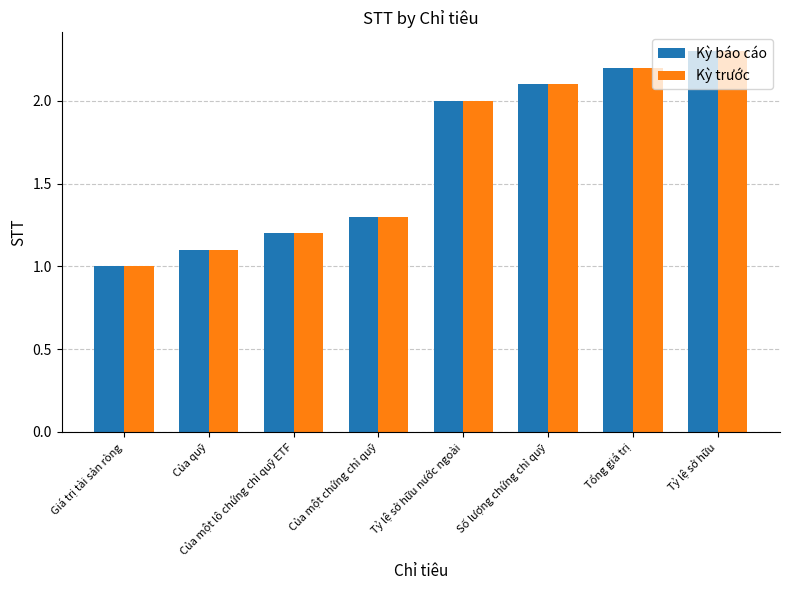

What is the difference between the maximum and second lowest values in the Kỳ trước series?

1.2